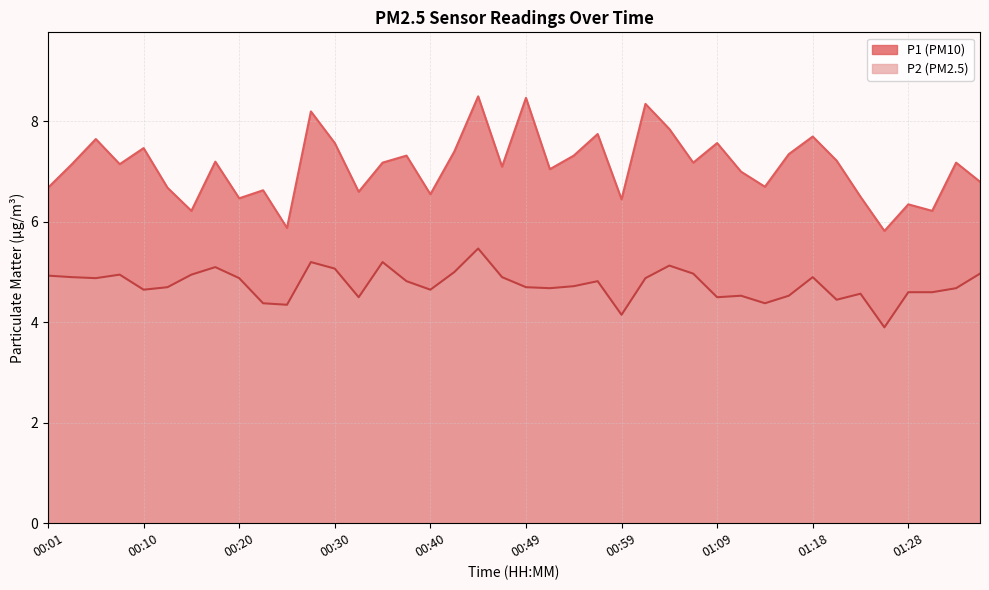

What is the minimum value for P2?

3.9